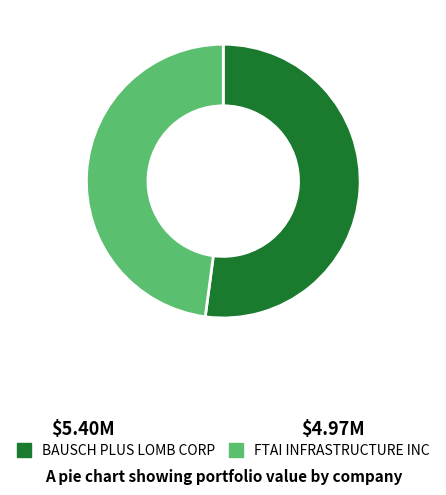

Which category accounts for the majority?

BAUSCH PLUS LOMB CORP